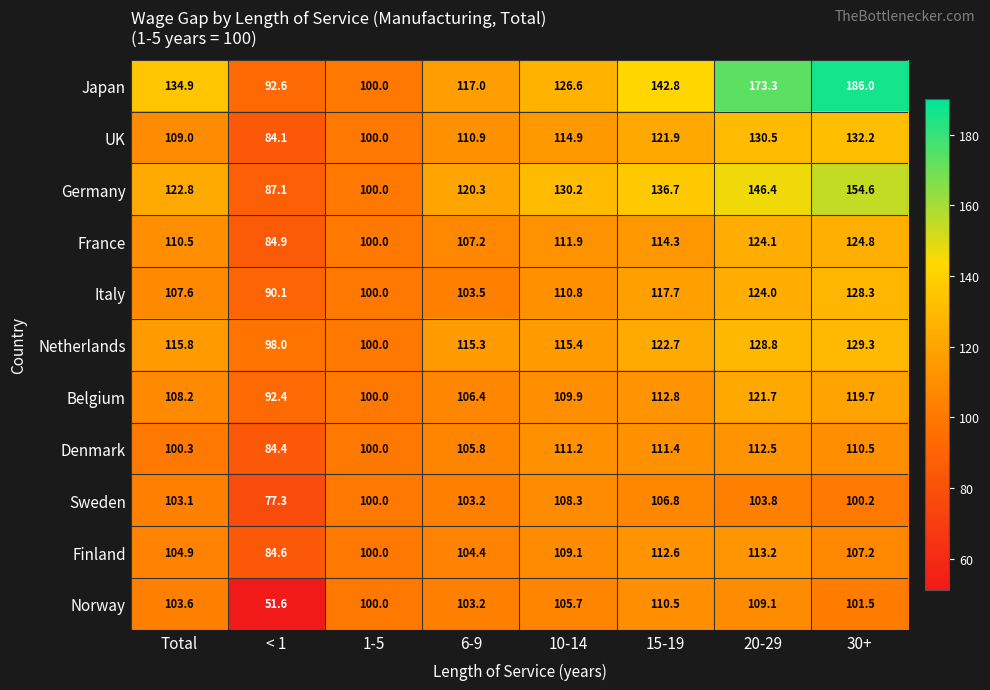

Is the value of Denmark at 20-29 greater than the value of Norway at 15-19?

Yes